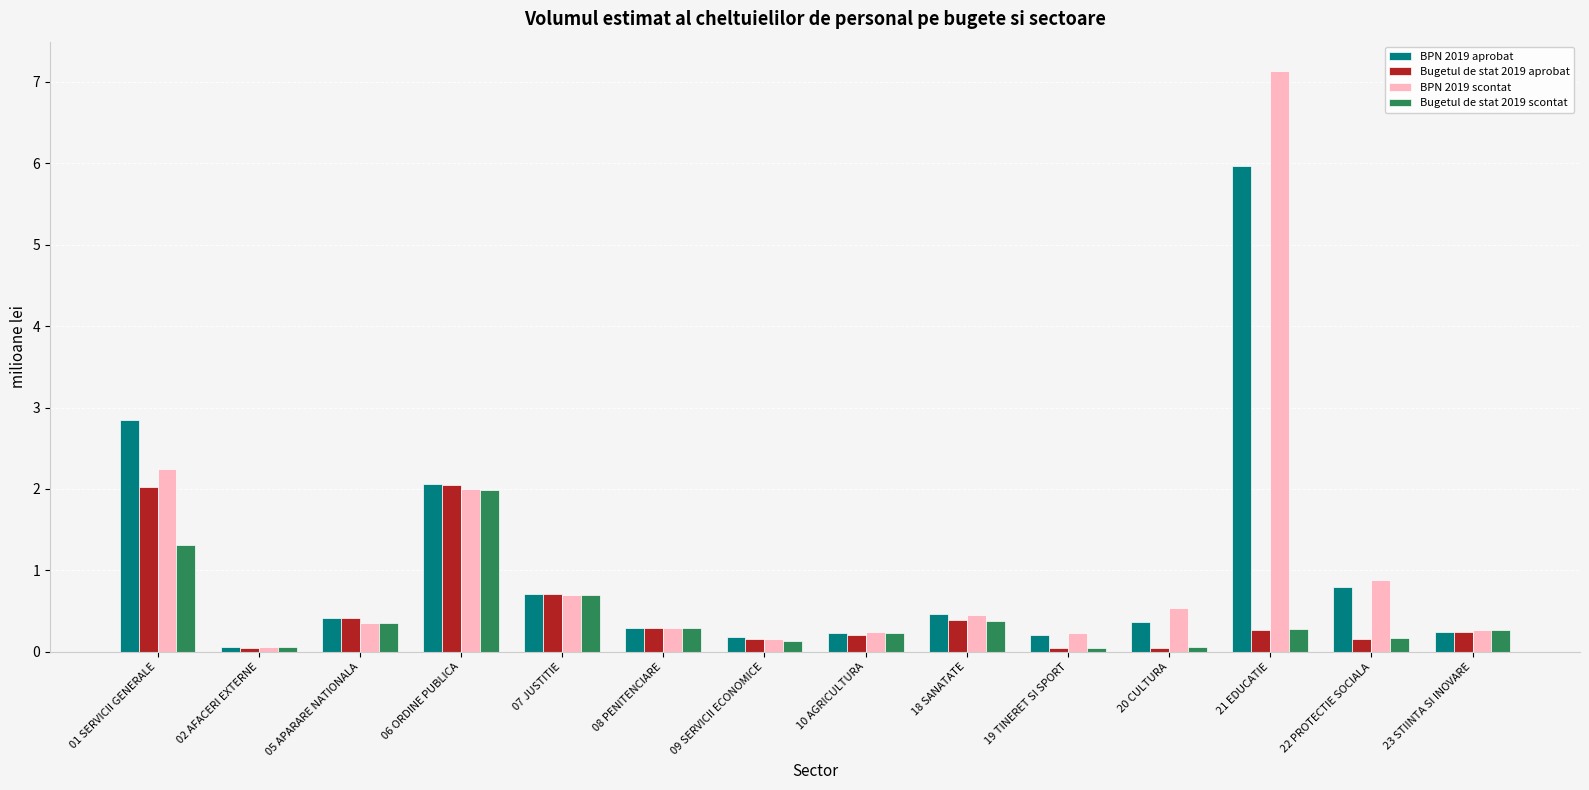

What is the maximum value shown in the chart?

7.1